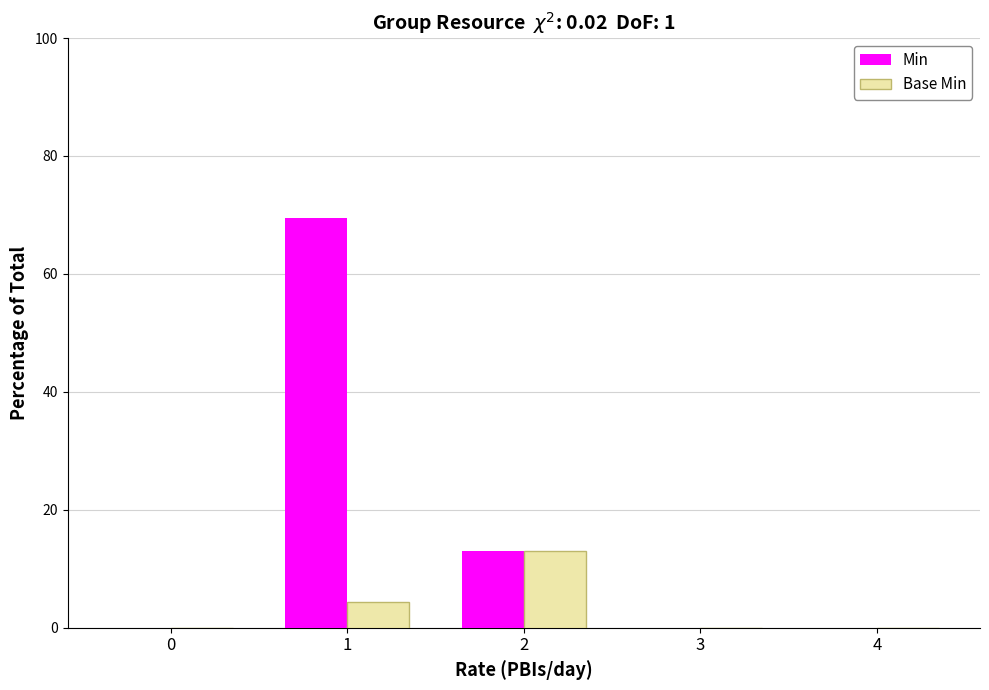

Which series changed the most between 1 and 4?

Min